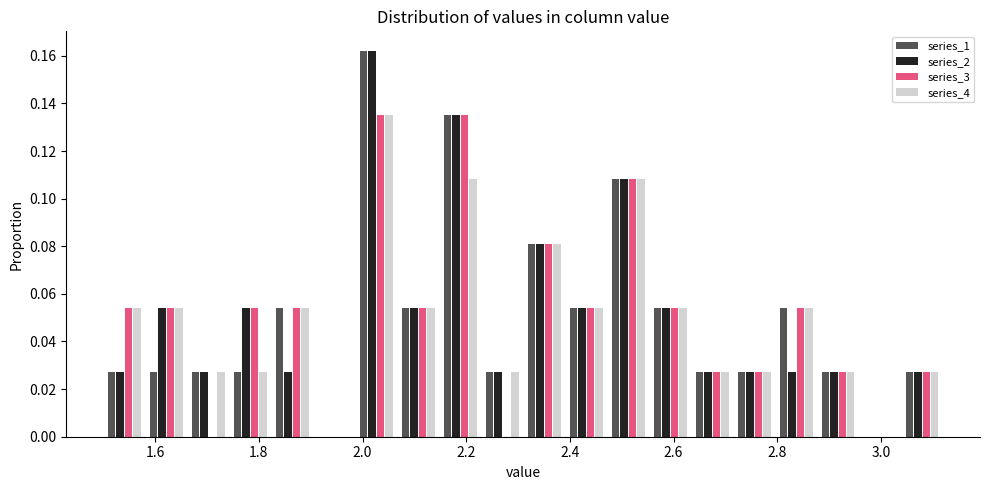

Reading left to right, list every range on the x-axis with the height of the bar of each series over it. Neither the bar edges nor the heights are printed on the chart, so give them approximately, as read against the axes.

1.50 to 1.58: series_1=0.028	series_2=0.028	series_3=0.054	series_4=0.054
1.58 to 1.66: series_1=0.028	series_2=0.054	series_3=0.054	series_4=0.054
1.66 to 1.74: series_1=0.028	series_2=0.028	series_3=0	series_4=0.028
1.74 to 1.82: series_1=0.028	series_2=0.054	series_3=0.054	series_4=0.028
1.82 to 1.90: series_1=0.054	series_2=0.028	series_3=0.054	series_4=0.054
1.90 to 1.98: series_1=0	series_2=0	series_3=0	series_4=0
1.98 to 2.06: series_1=0.162	series_2=0.162	series_3=0.136	series_4=0.136
2.06 to 2.14: series_1=0.054	series_2=0.054	series_3=0.054	series_4=0.054
2.14 to 2.22: series_1=0.136	series_2=0.136	series_3=0.136	series_4=0.108
2.22 to 2.32: series_1=0.028	series_2=0.028	series_3=0	series_4=0.028
2.32 to 2.40: series_1=0.082	series_2=0.082	series_3=0.082	series_4=0.082
2.40 to 2.48: series_1=0.054	series_2=0.054	series_3=0.054	series_4=0.054
2.48 to 2.56: series_1=0.108	series_2=0.108	series_3=0.108	series_4=0.108
2.56 to 2.64: series_1=0.054	series_2=0.054	series_3=0.054	series_4=0.054
2.64 to 2.72: series_1=0.028	series_2=0.028	series_3=0.028	series_4=0.028
2.72 to 2.80: series_1=0.028	series_2=0.028	series_3=0.028	series_4=0.028
2.80 to 2.88: series_1=0.054	series_2=0.028	series_3=0.054	series_4=0.054
2.88 to 2.96: series_1=0.028	series_2=0.028	series_3=0.028	series_4=0.028
2.96 to 3.04: series_1=0	series_2=0	series_3=0	series_4=0
3.04 to 3.12: series_1=0.028	series_2=0.028	series_3=0.028	series_4=0.028